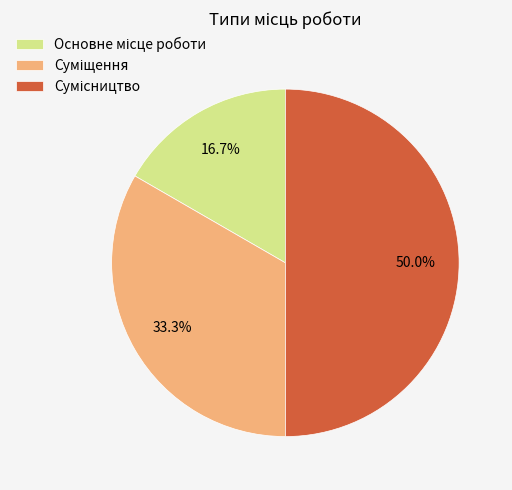

Count the number of slices in the pie.

3